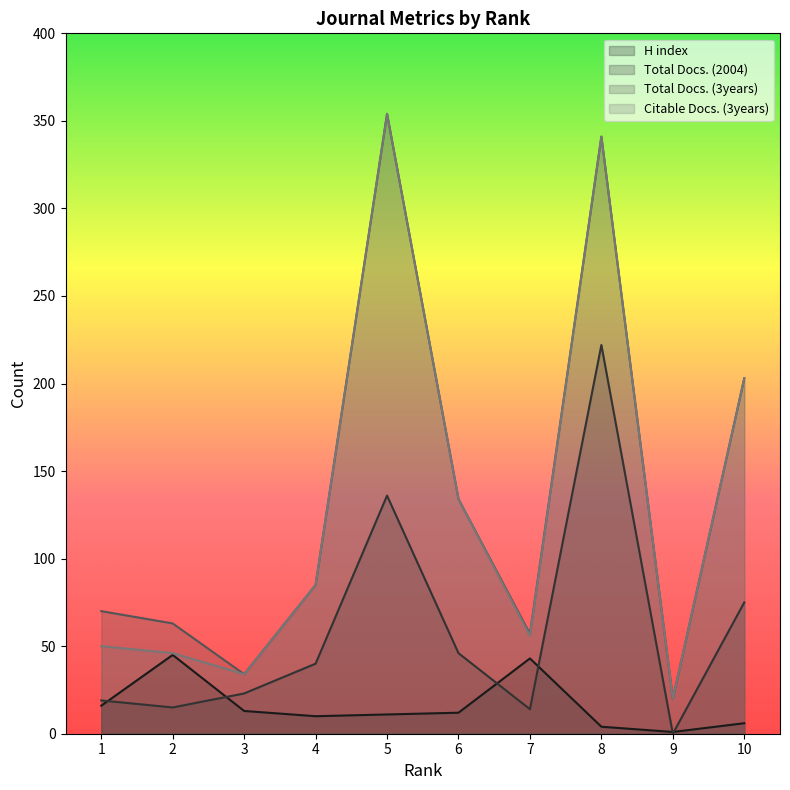

True or false: Citable Docs. (3years) and H index cross at least once.

False